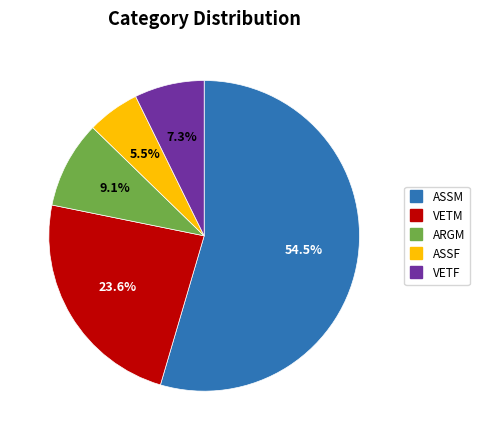

Is it true that ARGM is 18% of the pie?

False